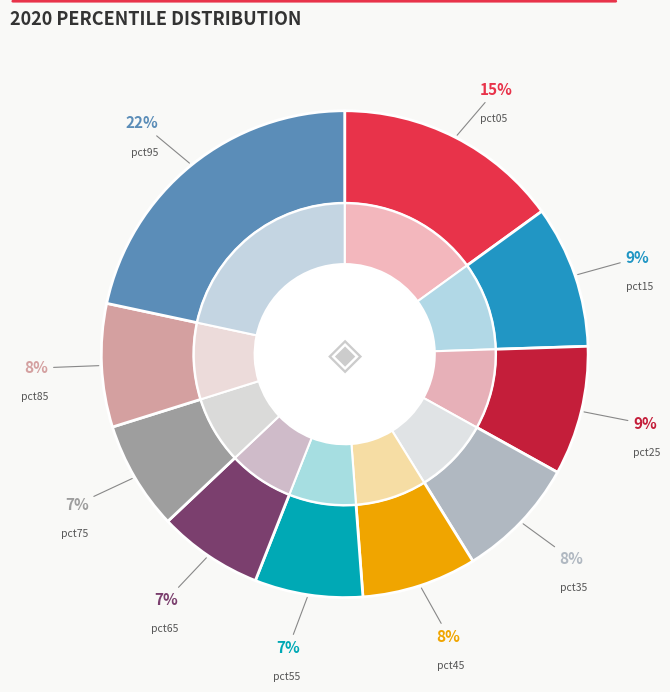

What percentage is NOT represented by pct35?

91.9%